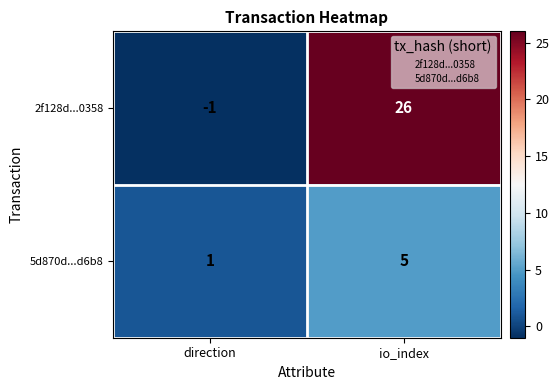

List the series in order of their peak value, lowest first.

5d870d...d6b8, 2f128d...0358